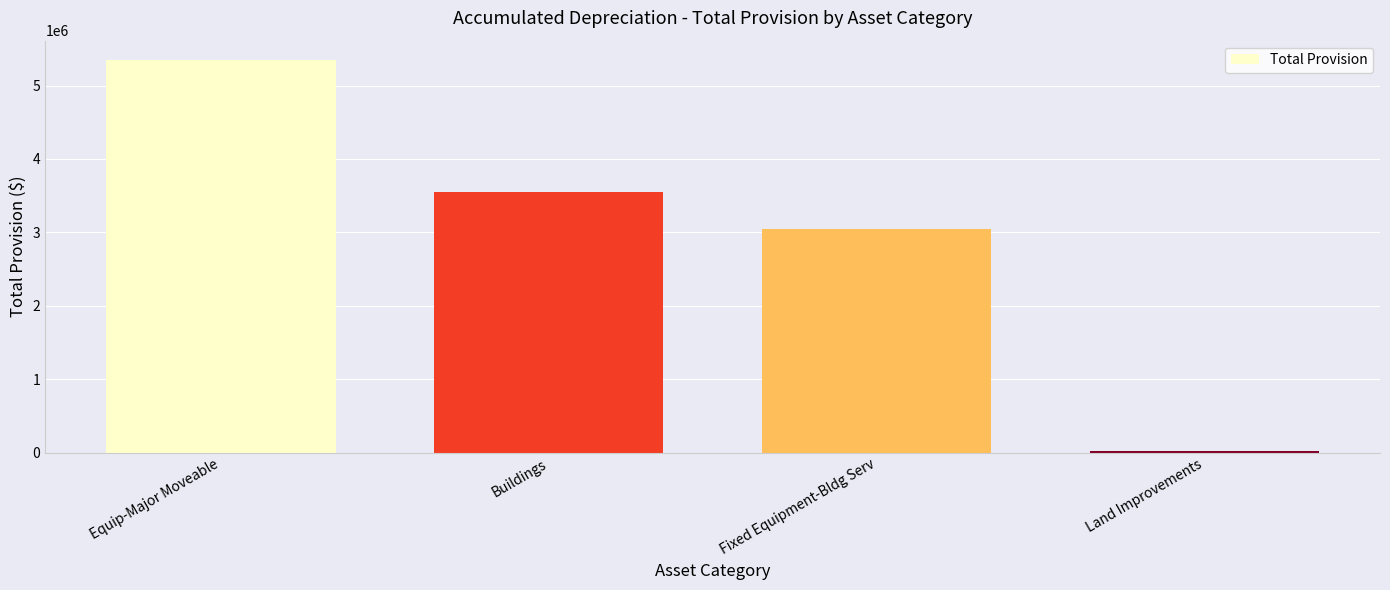

Rank the categories by value from lowest to highest.

Land Improvements, Fixed Equipment-Bldg Serv, Buildings, Equip-Major Moveable